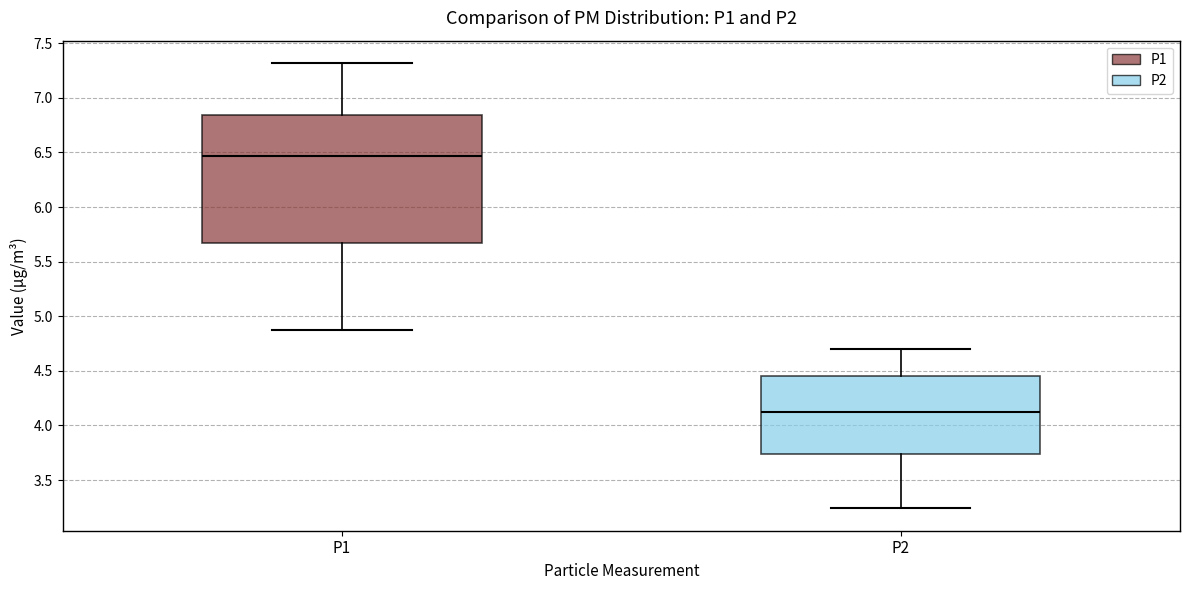

Comparing the boxes themselves (not the whiskers), which one is the tallest?

P1